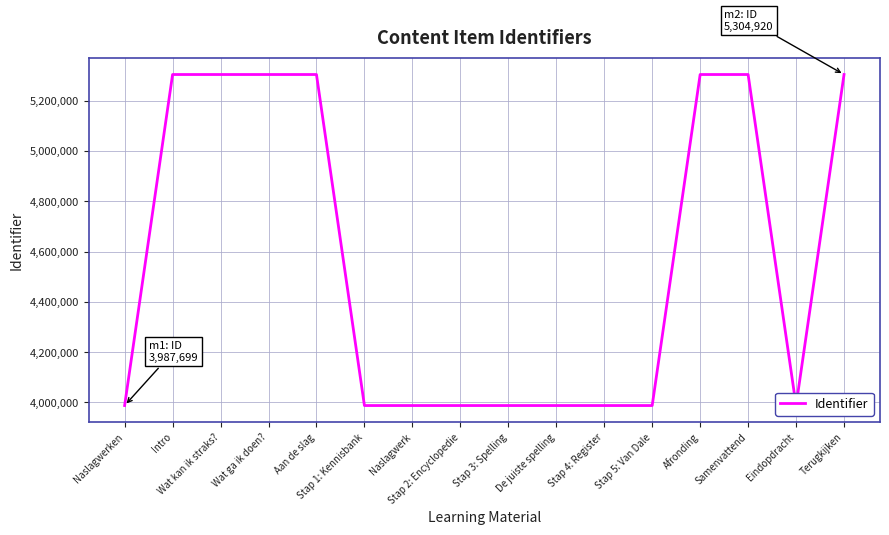

What is the difference between the maximum and minimum values?

1317221